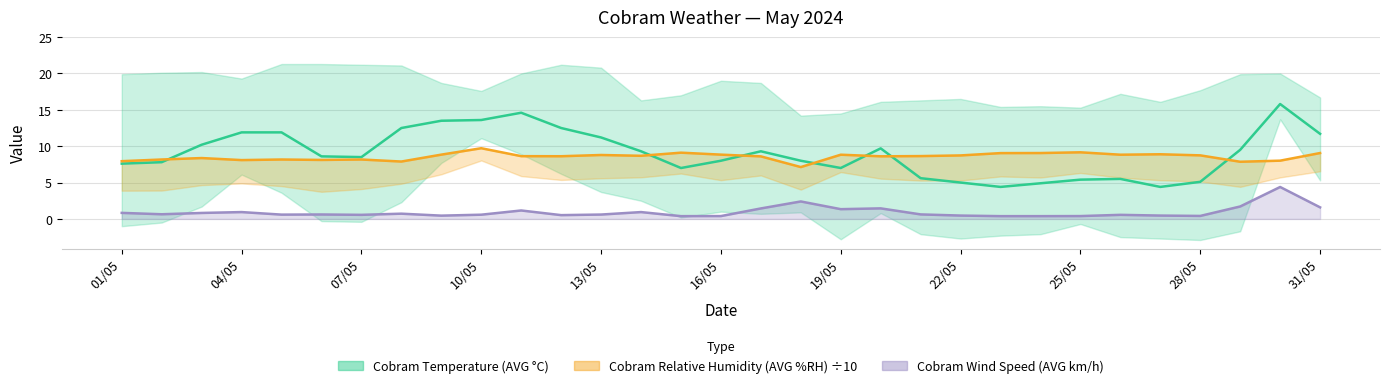

Which series has the largest range (max minus min)?

Cobram Temperature (AVG °C)